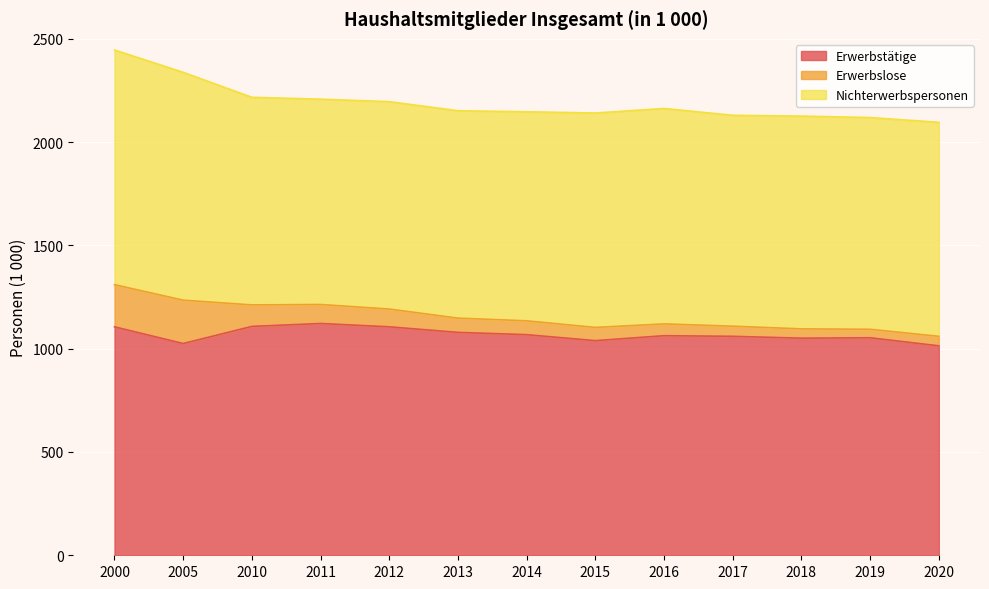

What is the difference between the second highest and minimum values in the Erwerbstätige series?

94